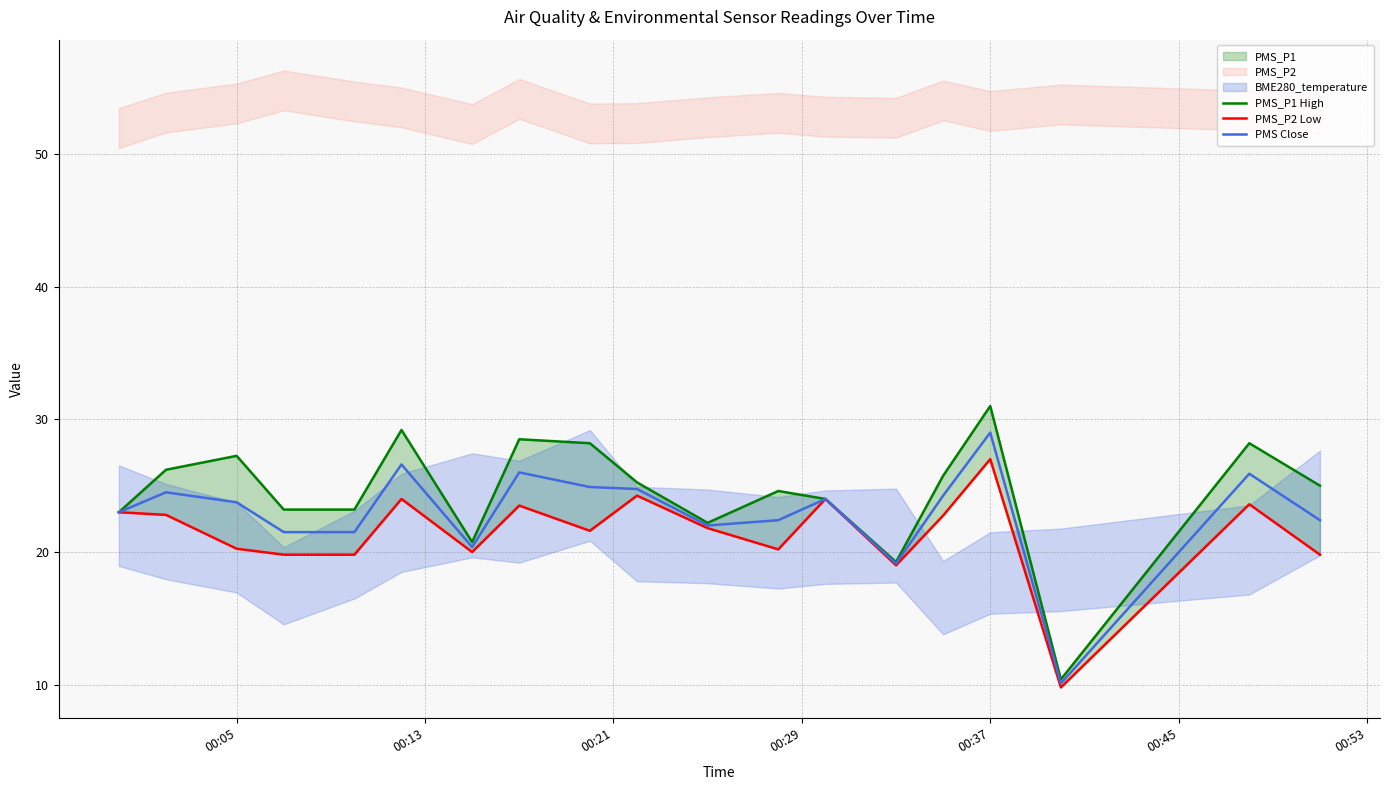

At which label does PMS Close reach its peak?

00:37